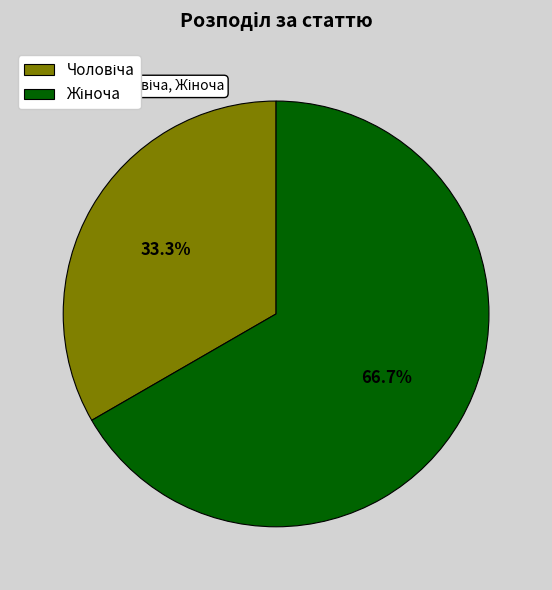

Is there a majority slice in this chart?

Yes